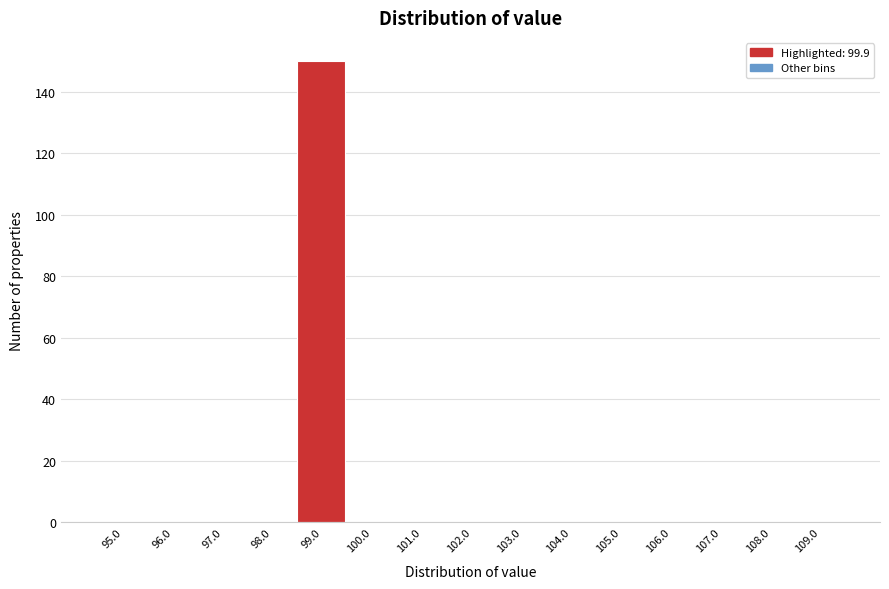

Reading left to right, transcribe all the data shown in this chart.

95.0=0	96.0=0	97.0=0	98.0=0	99.0=150	100.0=0	101.0=0	102.0=0	103.0=0	104.0=0	105.0=0	106.0=0	107.0=0	108.0=0	109.0=0